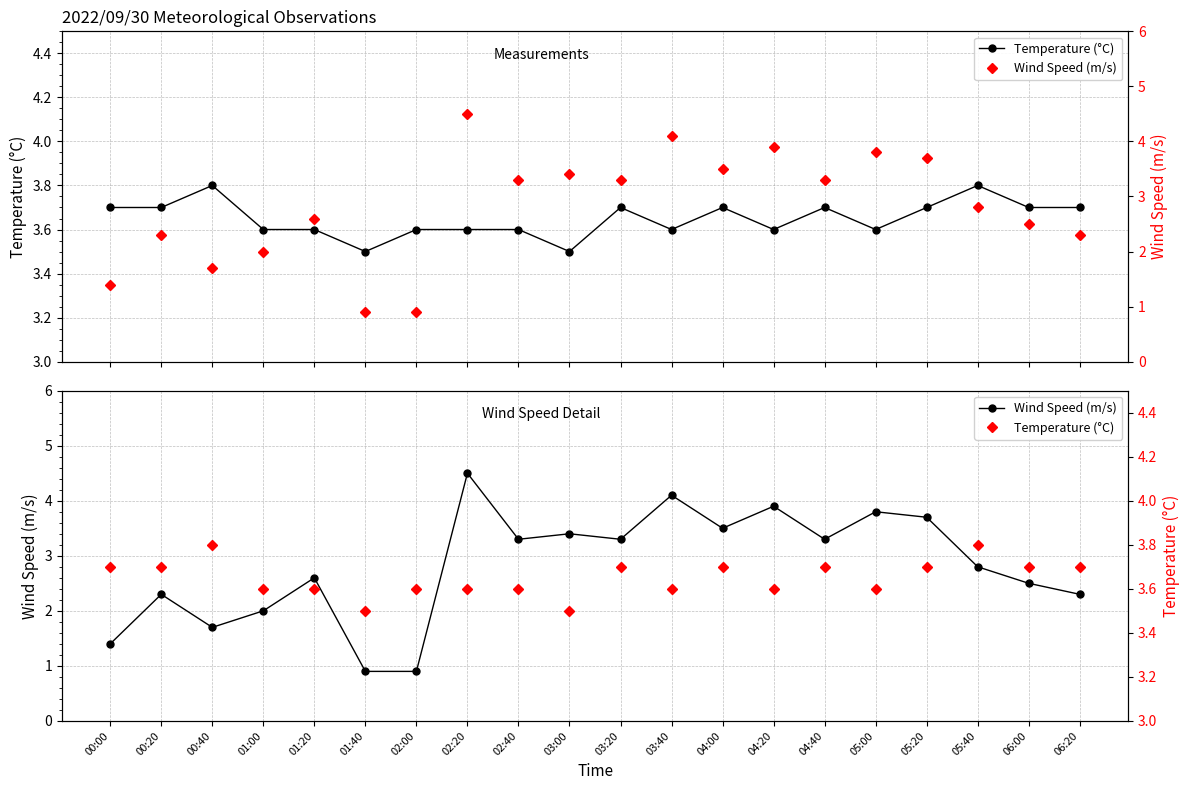

Which category has the lowest value in the Wind Speed (m/s) series?

01:40